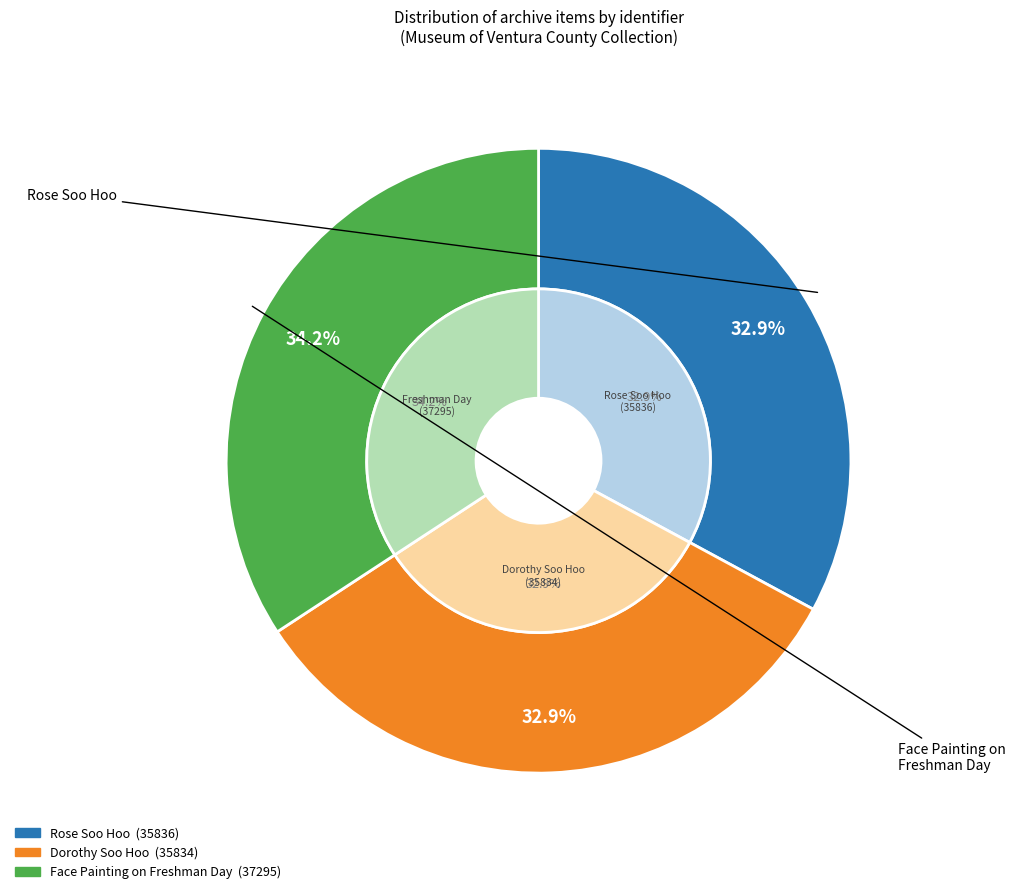

What percentage is the Face Painting on Freshman Day slice, to the nearest percent?

34%